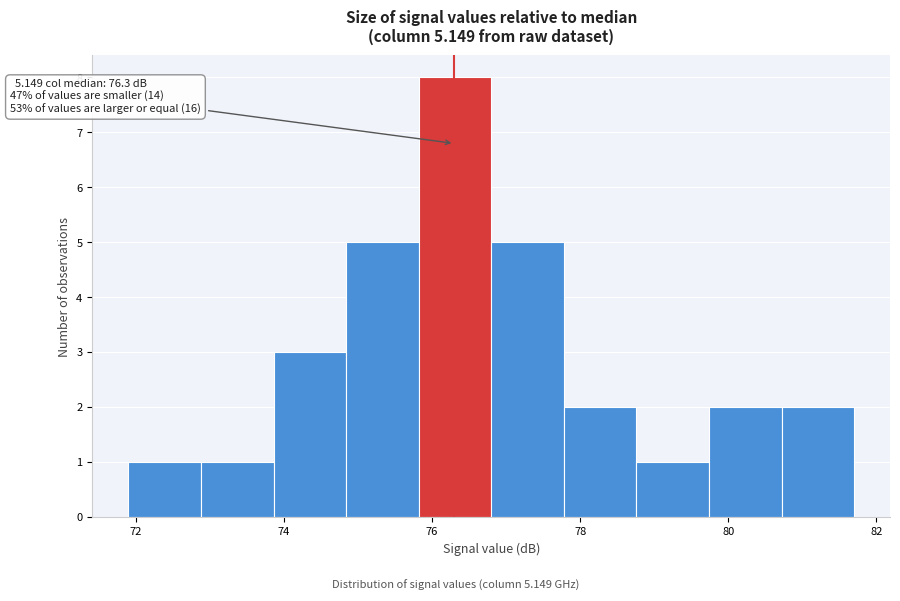

Which range on the x-axis has the tallest bar?

75.82 to 76.80